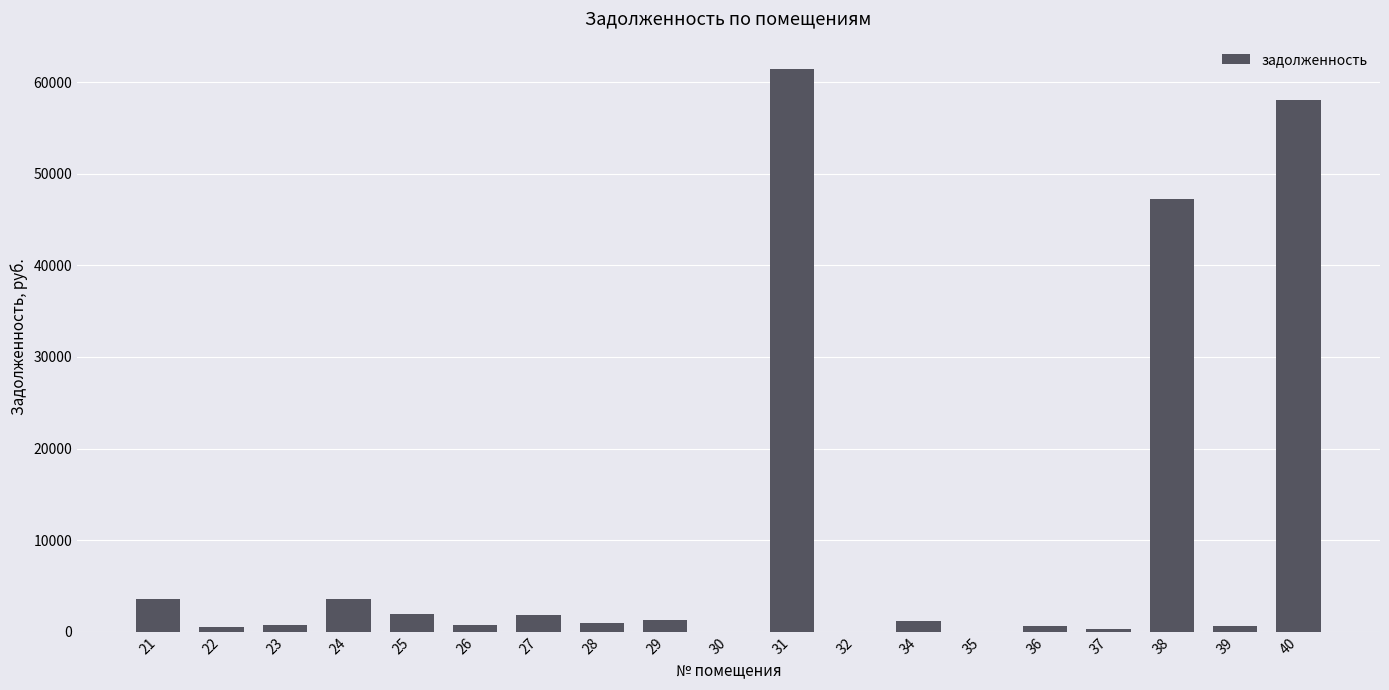

What is the maximum value shown in the chart?

61445.3